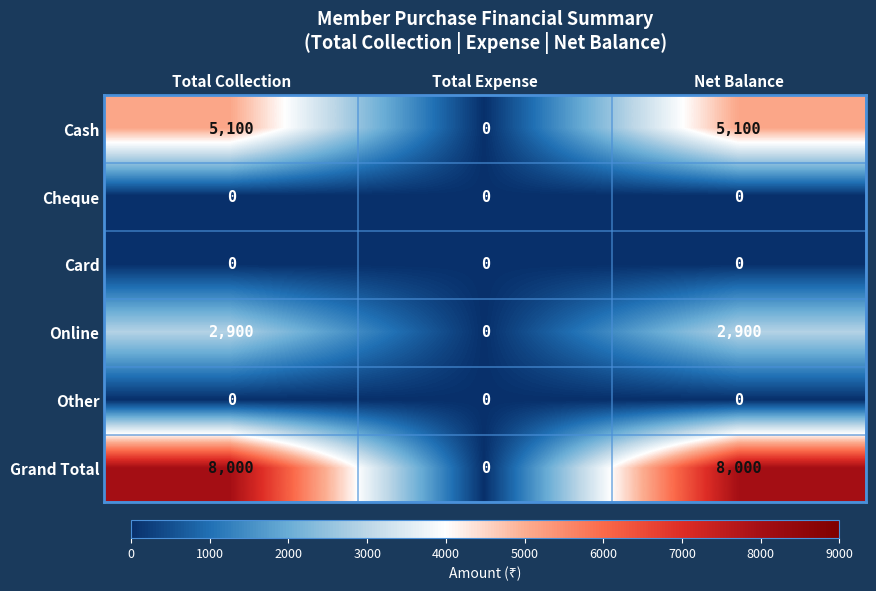

Reading left to right, extract all data points from this chart.

Cash: 5100	0	5100
Cheque: 0	0	0
Card: 0	0	0
Online: 2900	0	2900
Other: 0	0	0
Grand Total: 8000	0	8000